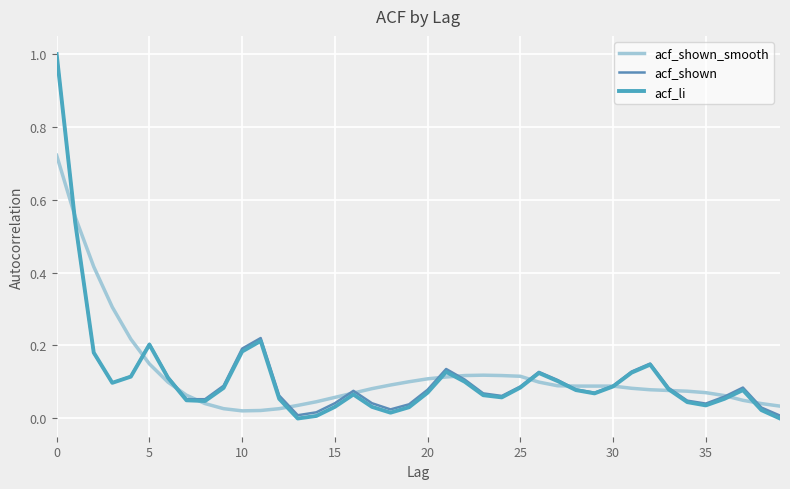

After their last crossing, which series has the higher values: acf_li or acf_shown_smooth?

acf_shown_smooth